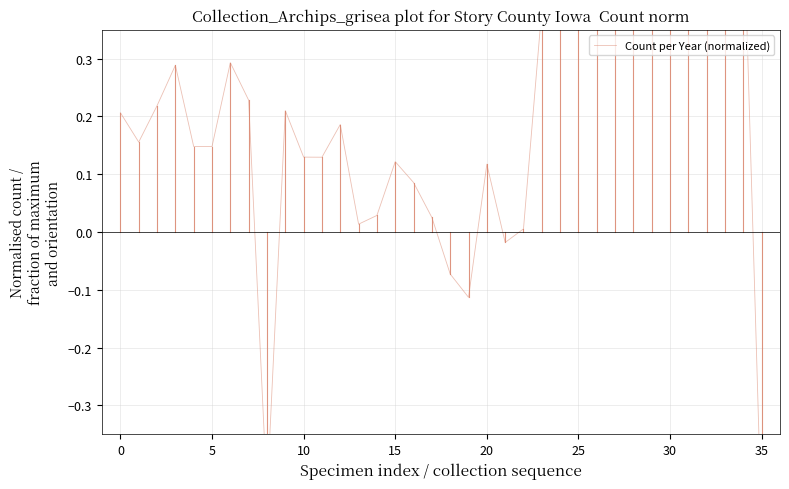

How many series are shown in this chart?

1